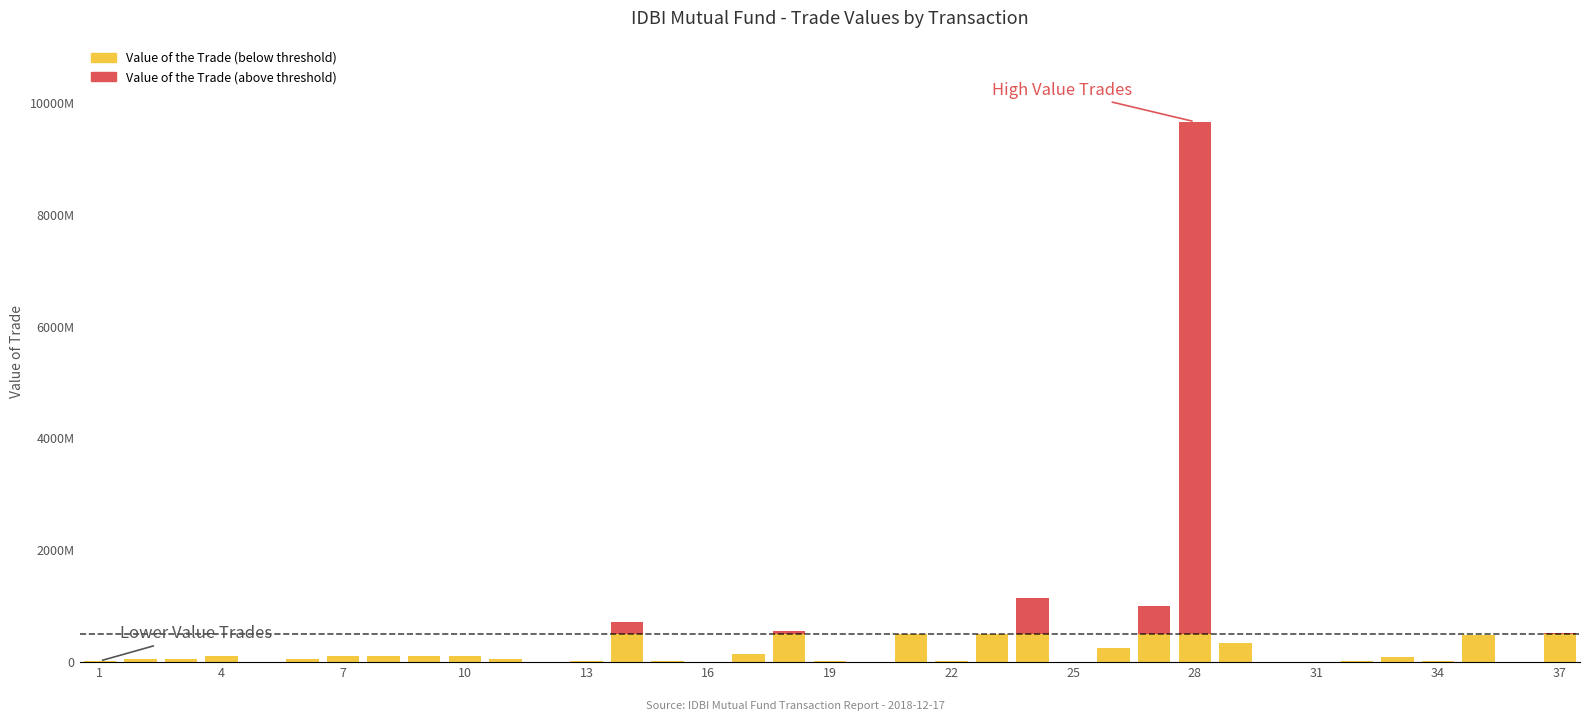

At 34, list the series in order from smallest to largest.

Value of the Trade (above threshold), Value of the Trade (below threshold)